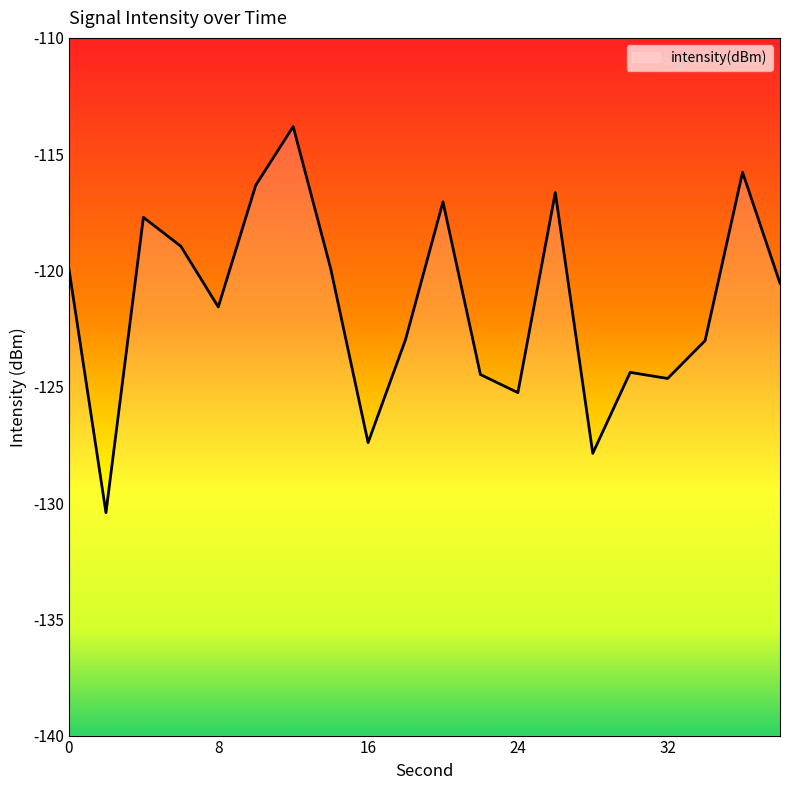

Count the number of categories in the chart.

20